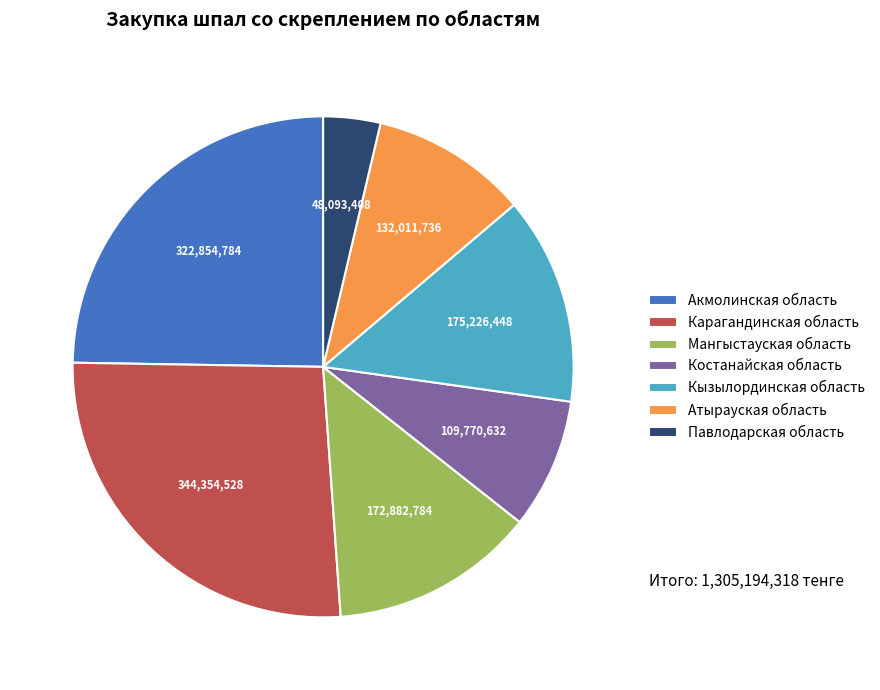

Is there a majority slice in this chart?

No